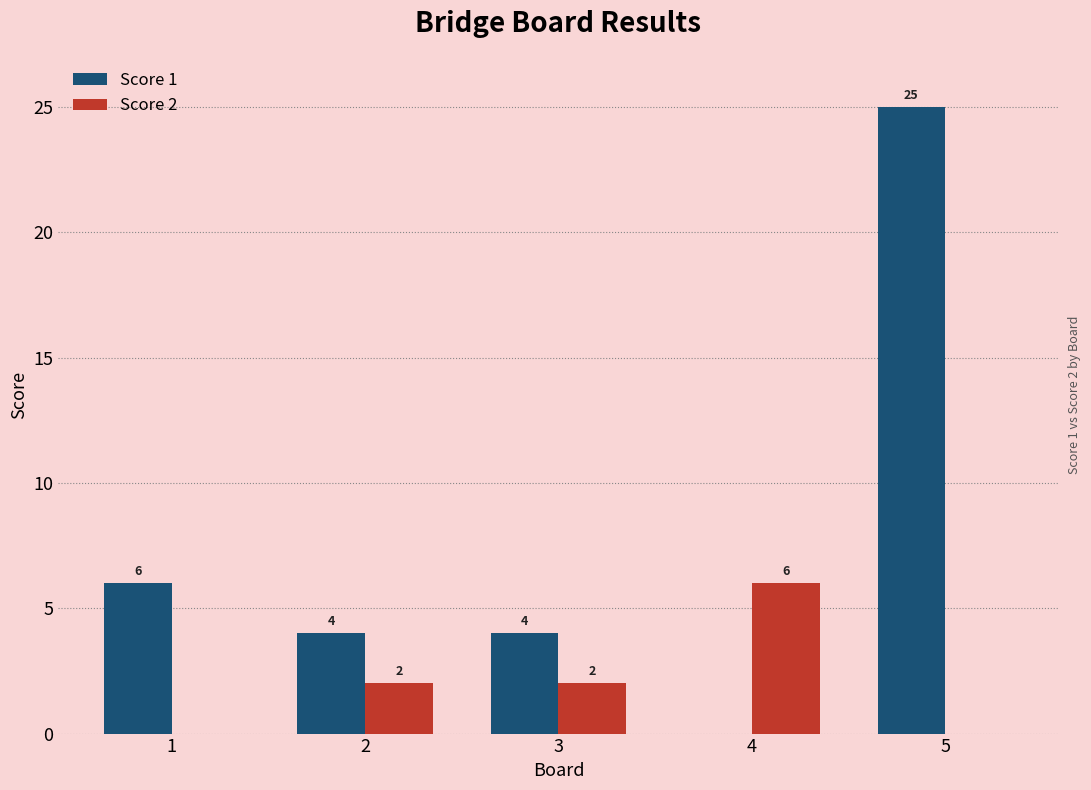

What is the highest value of the Score 1 series?

25